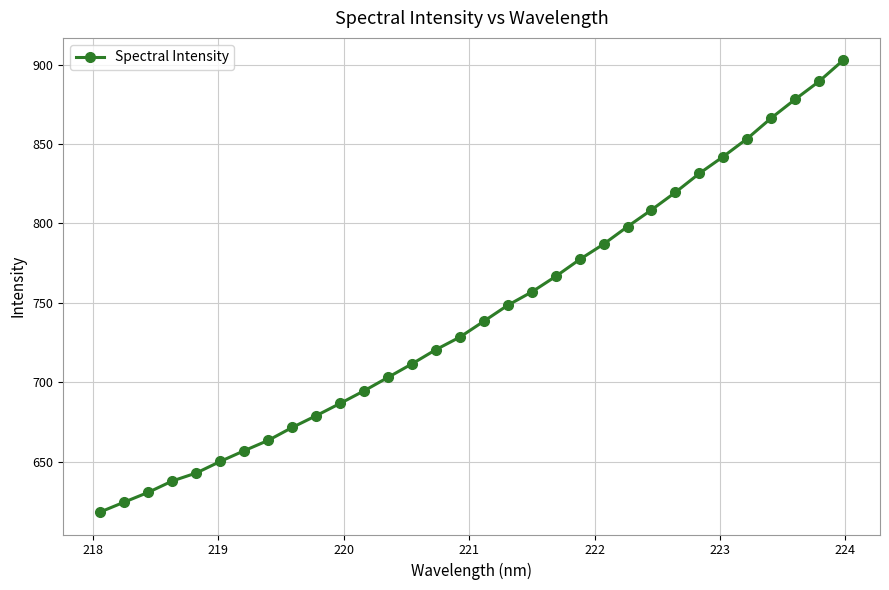

What is the average value?

743.3